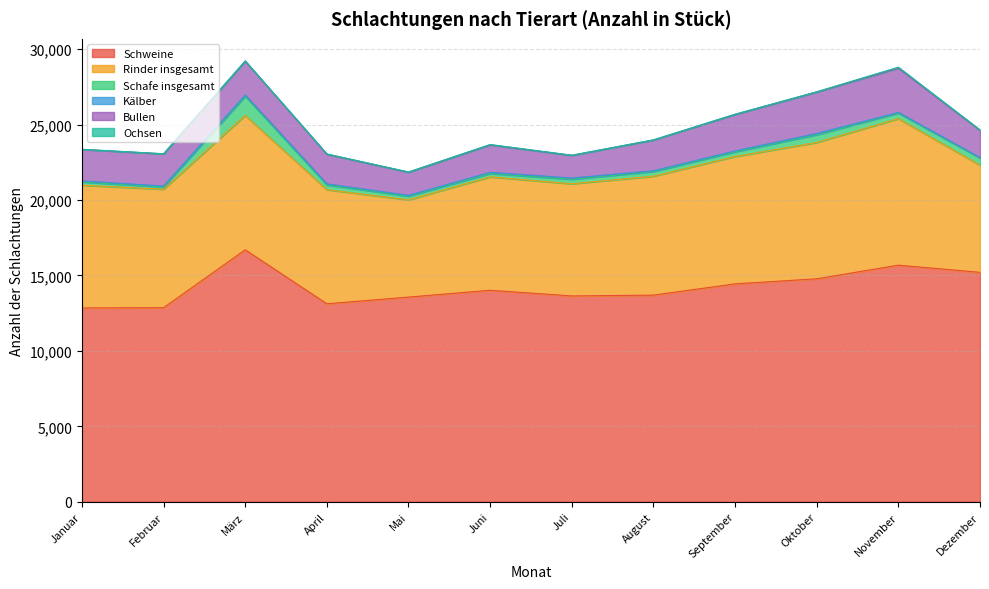

Is it true that Kälber equals 52 at August?

True